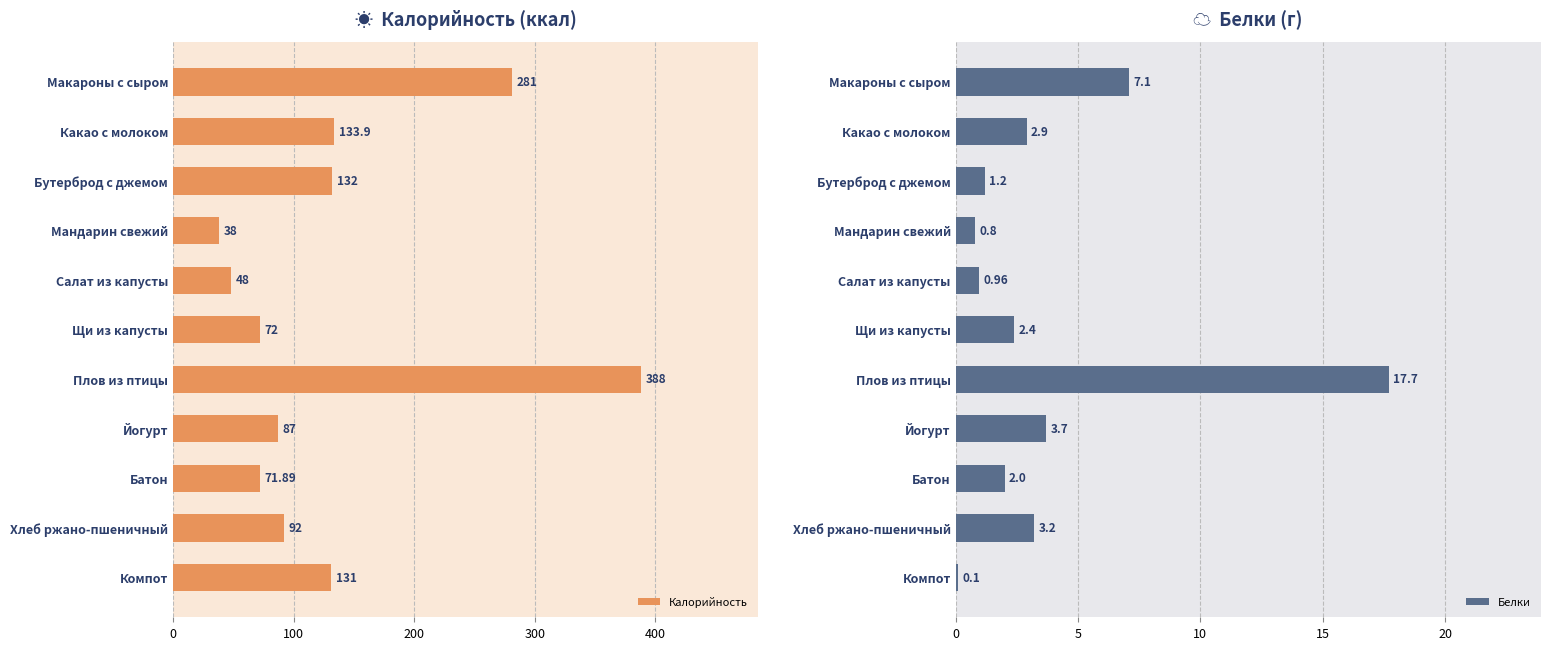

List the labels in order of Калорийность value, largest first.

Плов из птицы, Макароны с сыром, Какао с молоком, Бутерброд с джемом, Компот, Хлеб ржано-пшеничный, Йогурт, Щи из капусты, Батон, Салат из капусты, Мандарин свежий